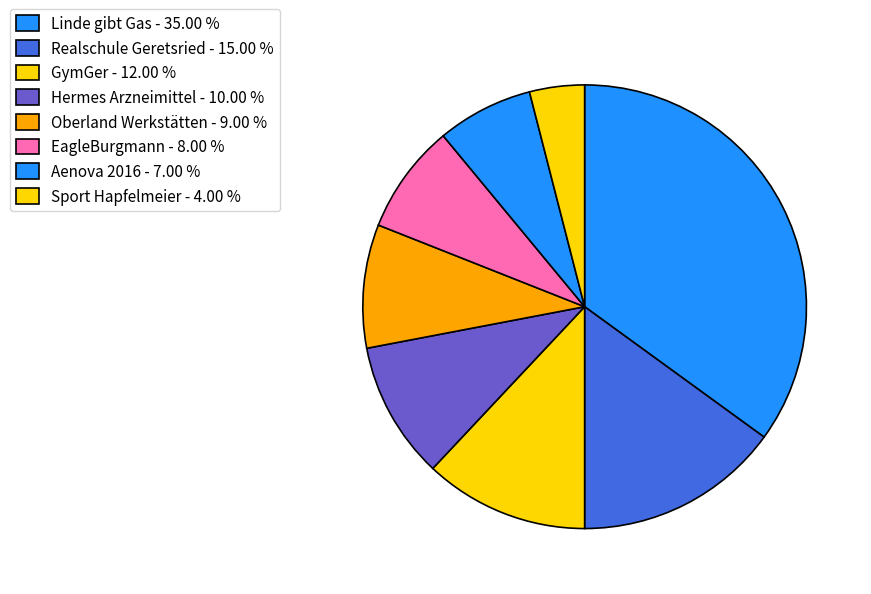

Is there any slice that represents more than half of the pie?

No